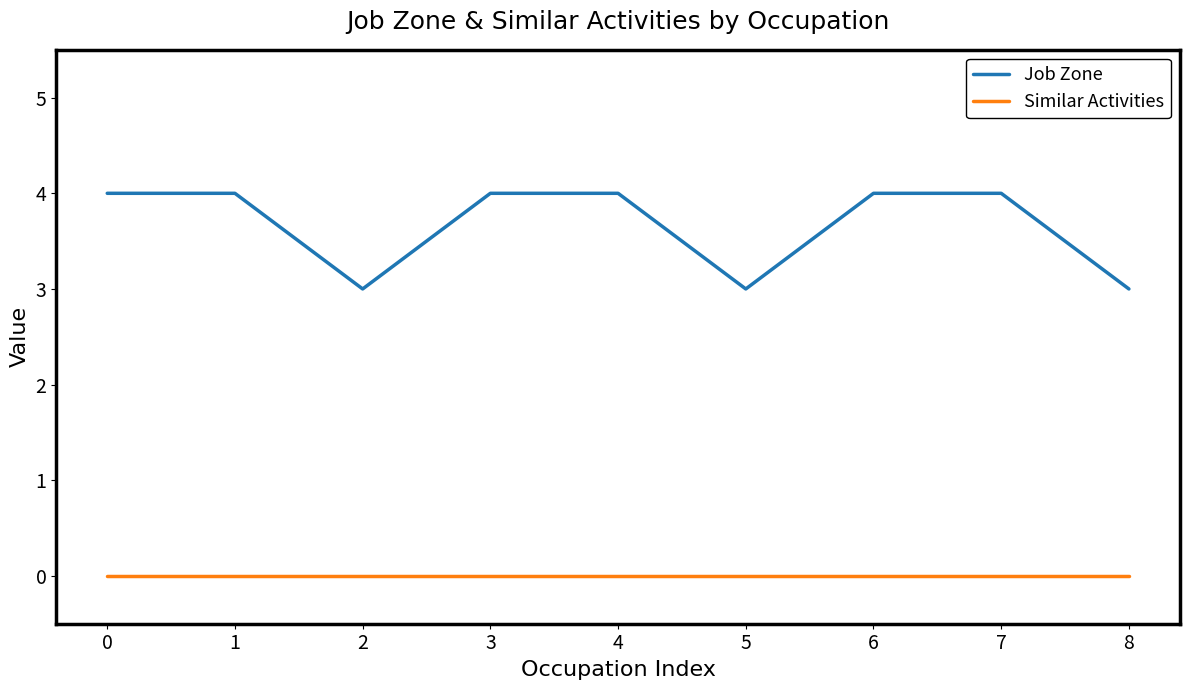

True or false: Job Zone and Similar Activities cross at least once.

False